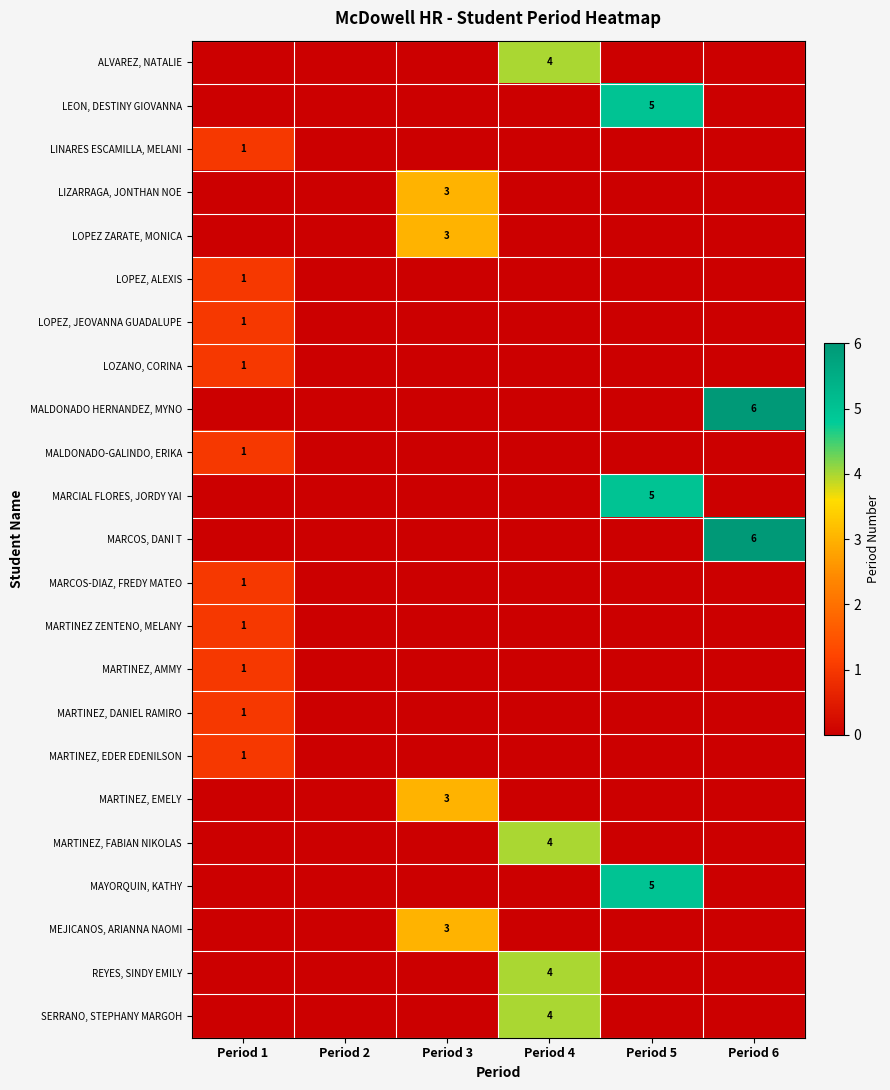

At which label is REYES, SINDY EMILY closest to 2?

Period 1